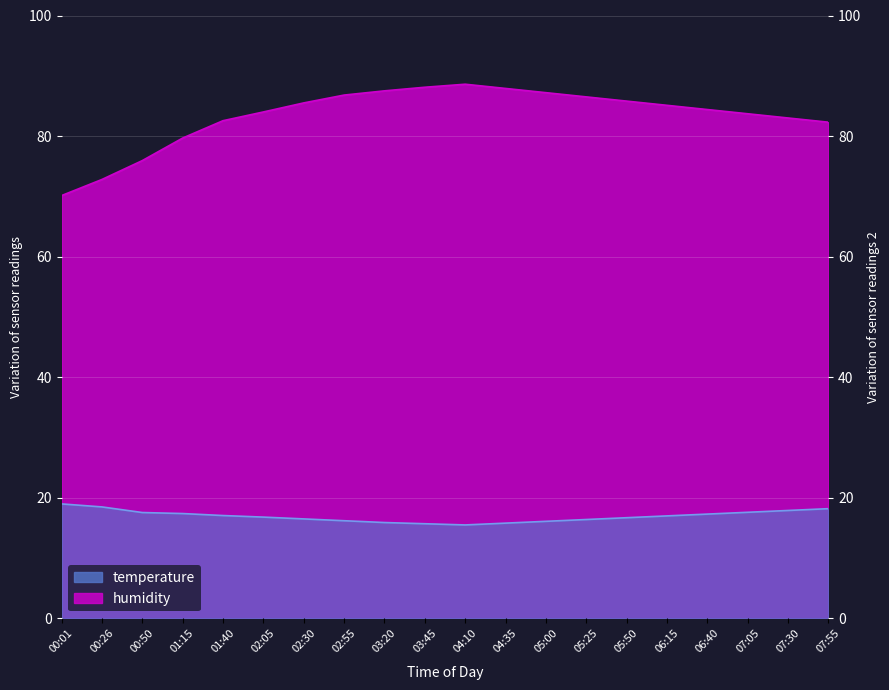

List the series in order of their peak value, lowest first.

temperature, humidity